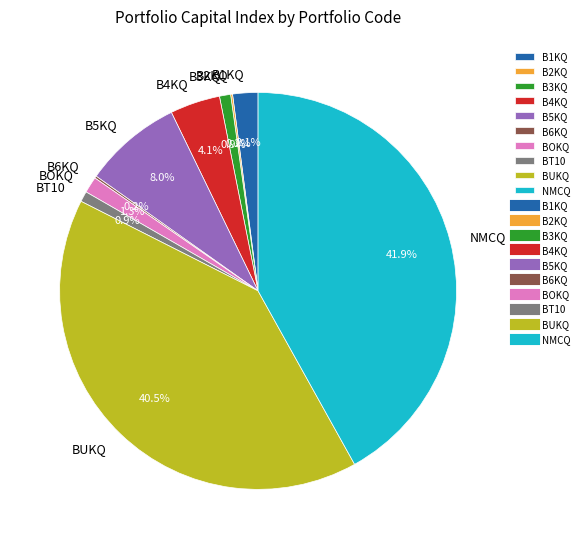

Do B5KQ and BUKQ together represent more than half of the pie?

No